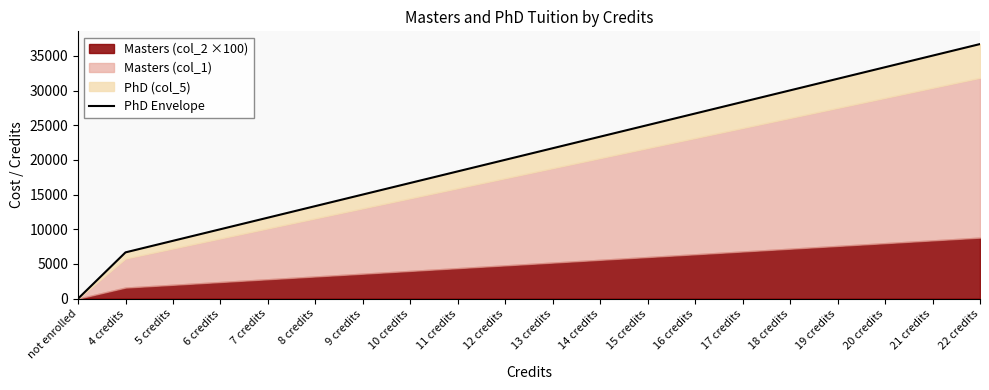

List the labels in order of value, largest first.

22 credits, 21 credits, 20 credits, 19 credits, 18 credits, 17 credits, 16 credits, 15 credits, 14 credits, 13 credits, 12 credits, 11 credits, 10 credits, 9 credits, 8 credits, 7 credits, 6 credits, 5 credits, 4 credits, not enrolled